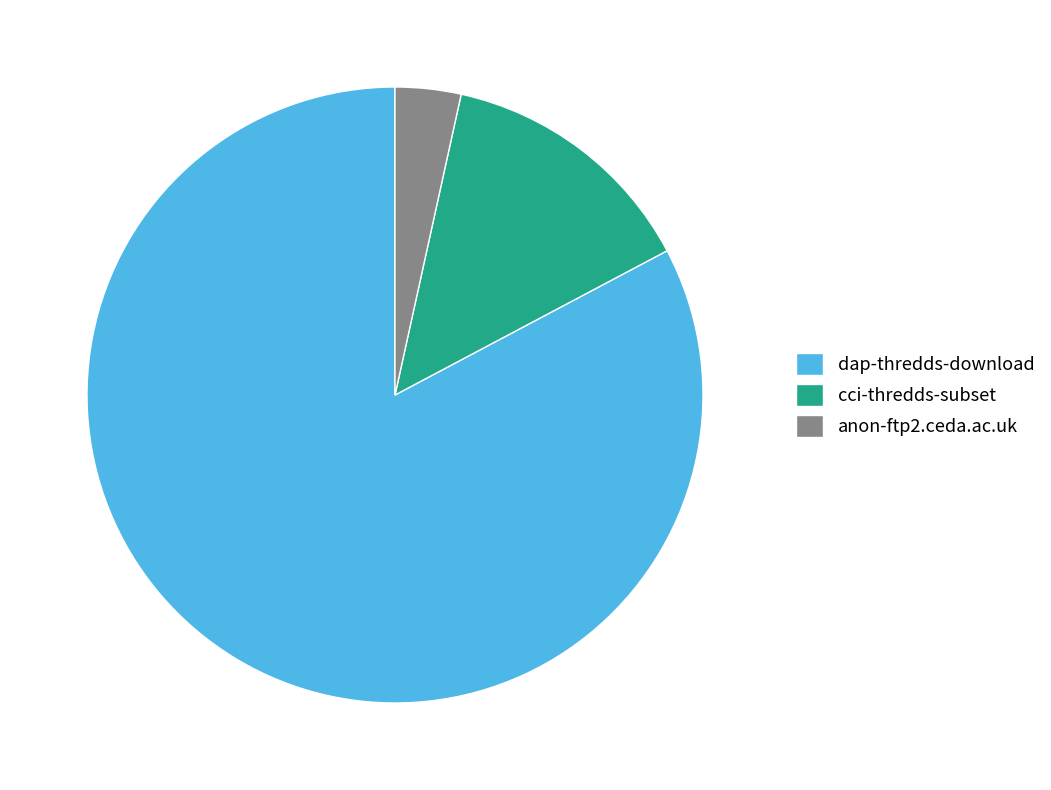

Is the sum of dap-thredds-download and anon-ftp2.ceda.ac.uk greater than half?

Yes